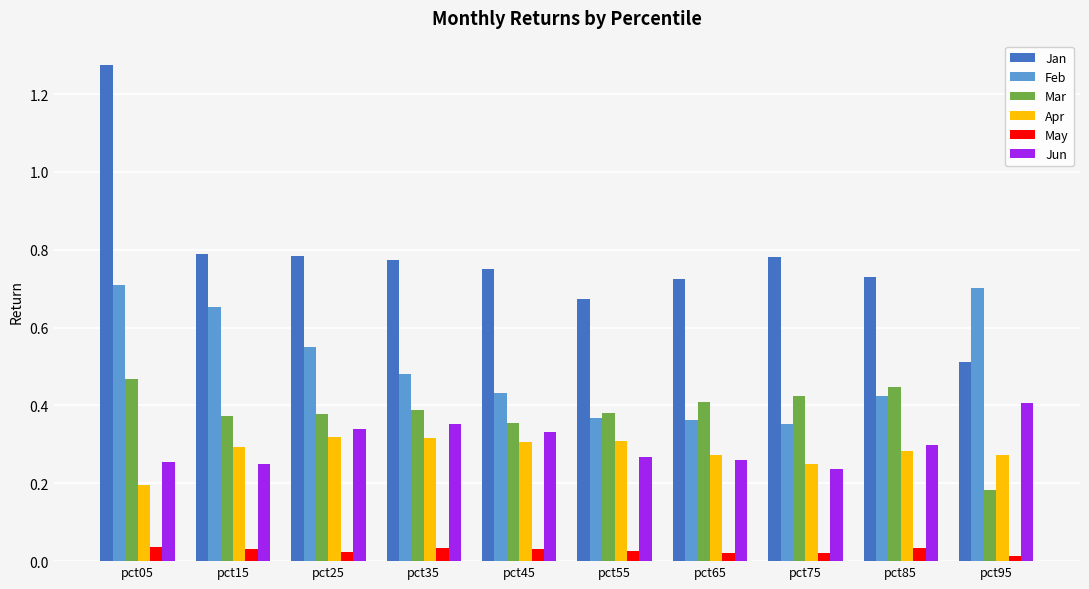

Which series has the largest total across all categories?

Jan